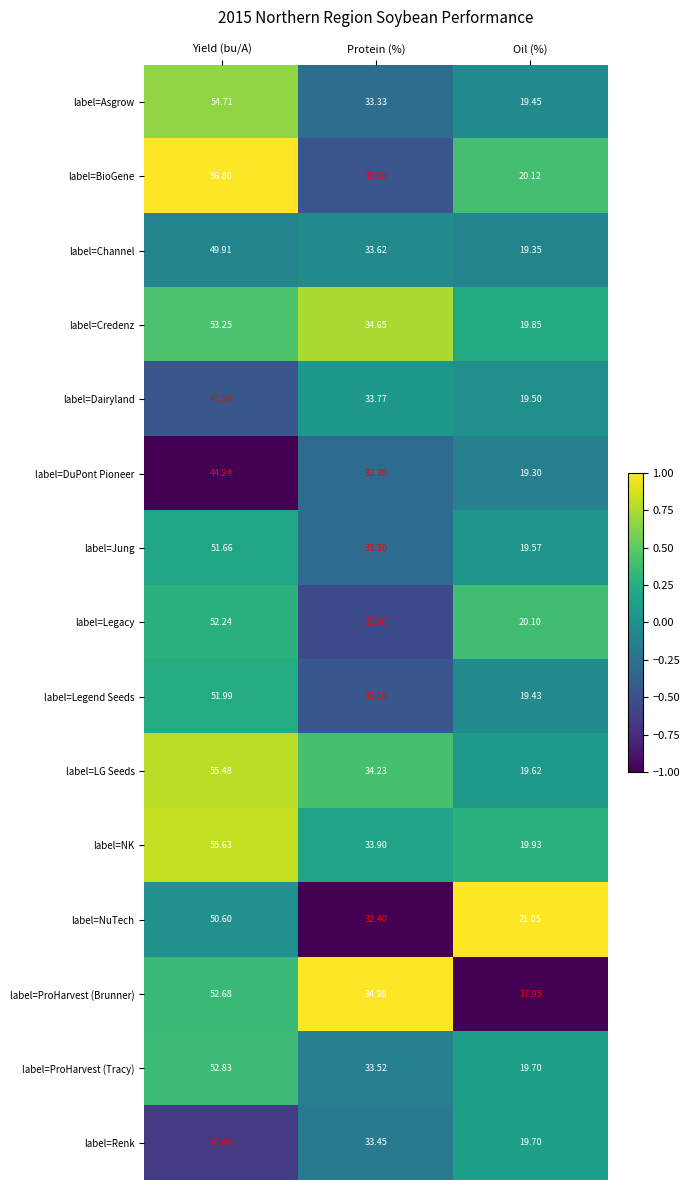

Which category has the highest value in the label=BioGene series?

Yield (bu/A)